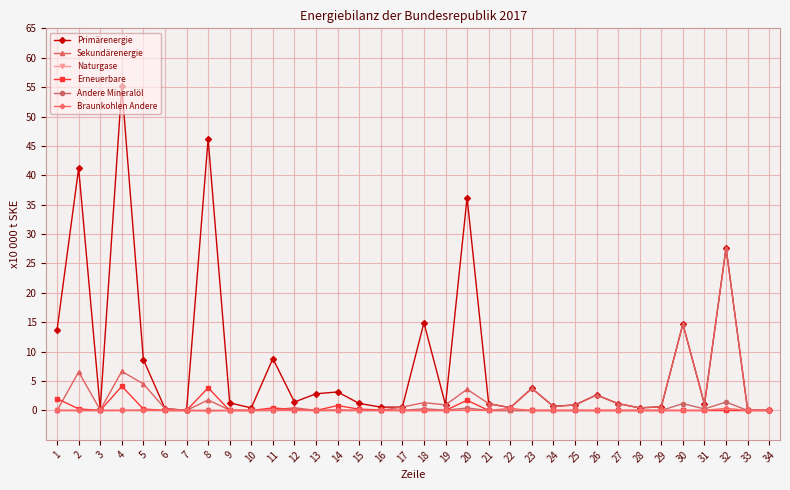

What is the sum of the Sekundärenergie values at 21 and 6?

1.5